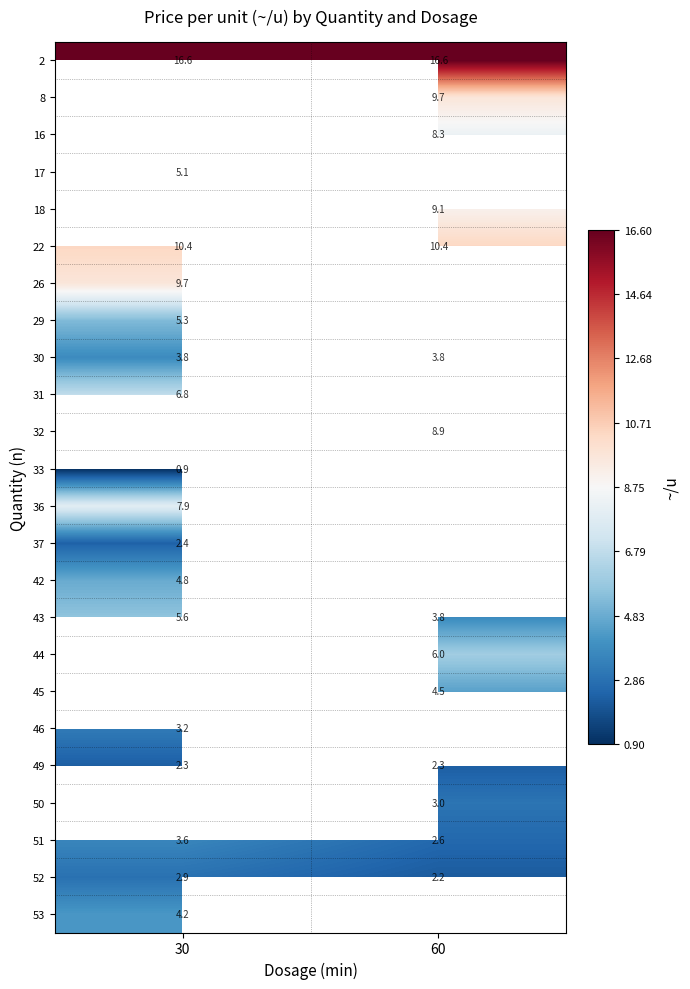

The value of 31 at 30 is 11.7. True or false?

False